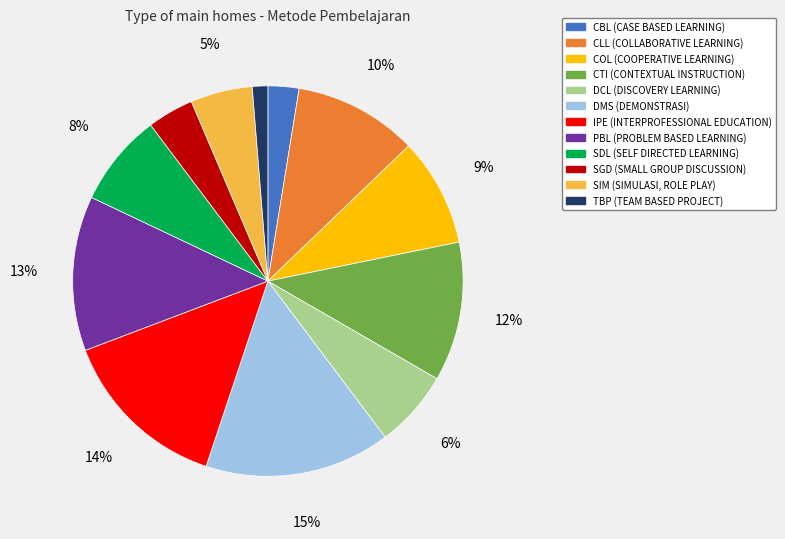

Which category has the smallest portion of the pie?

TBP (TEAM BASED PROJECT)